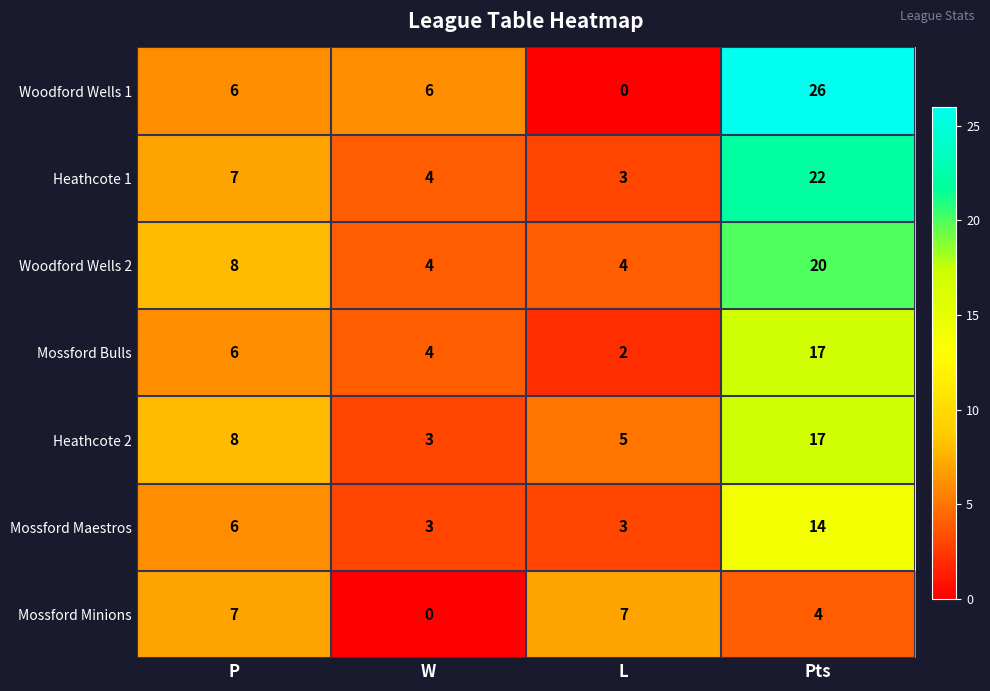

How many values in the Woodford Wells 2 series are below 8?

2